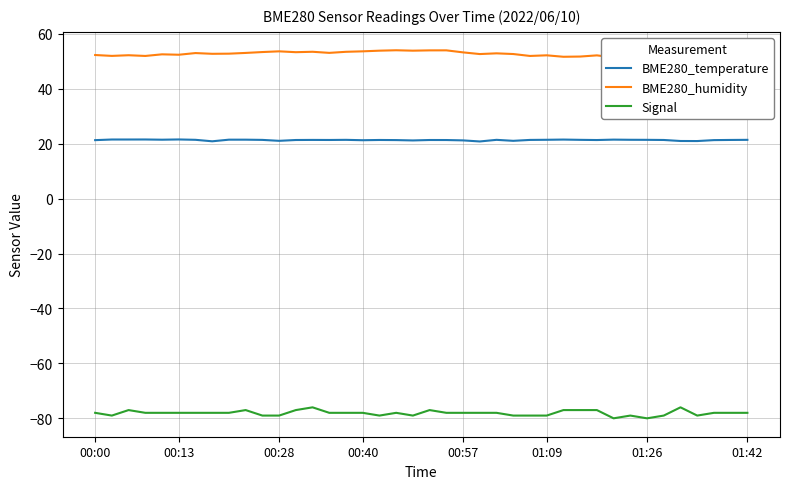

What position from the right is 10?

30